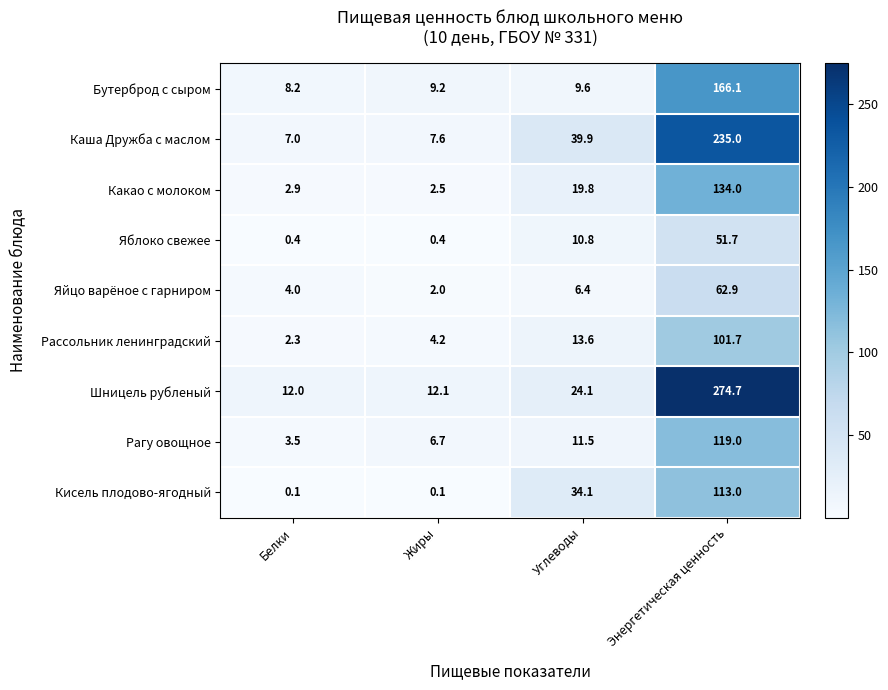

Between Белки and Жиры, which series saw the biggest shift?

Рагу овощное